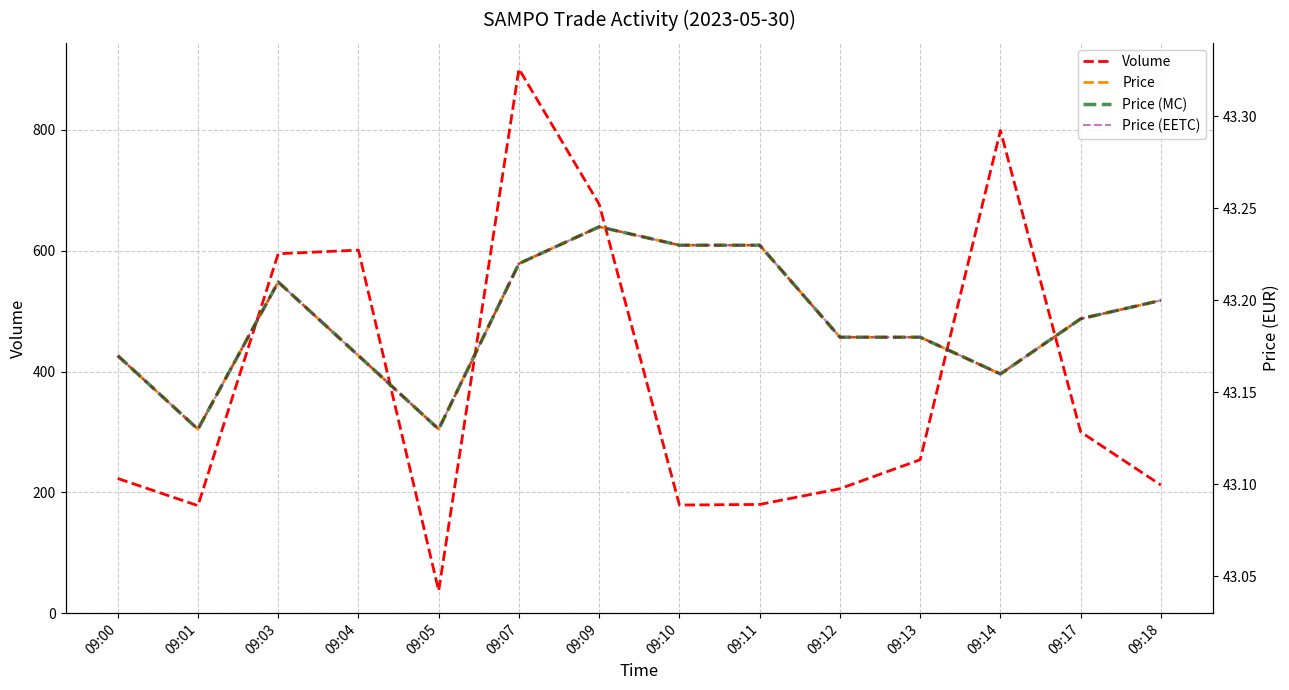

Reading right to left, transcribe all the data shown in this chart.

Volume: 09:18=212.0	09:17=300.0	09:14=799.0	09:13=254.0	09:12=206.0	09:11=180.0	09:10=179.0	09:09=677.0	09:07=901.0	09:05=37.0	09:04=601.0	09:03=595.0	09:01=178.0	09:00=223.0
Price: 09:18=43.2	09:17=43.2	09:14=43.2	09:13=43.2	09:12=43.2	09:11=43.2	09:10=43.2	09:09=43.2	09:07=43.2	09:05=43.1	09:04=43.2	09:03=43.2	09:01=43.1	09:00=43.2
Price (MC): 09:18=43.2	09:17=43.2	09:14=43.2	09:13=43.2	09:12=43.2	09:11=43.2	09:10=43.2	09:09=43.2	09:07=43.2	09:05=43.1	09:04=43.2	09:03=43.2	09:01=43.1	09:00=43.2
Price (EETC): 09:18=43.2	09:17=43.2	09:14=43.2	09:13=43.2	09:12=43.2	09:11=43.2	09:10=43.2	09:09=43.2	09:07=43.2	09:05=43.1	09:04=43.2	09:03=43.2	09:01=43.1	09:00=43.2